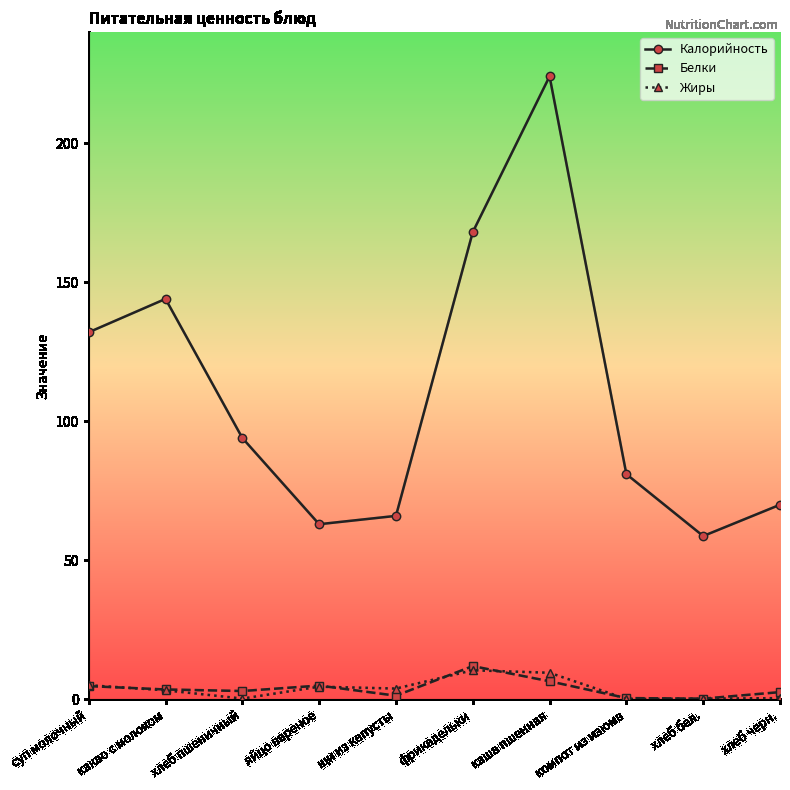

What is the minimum value for Калорийность?

58.8